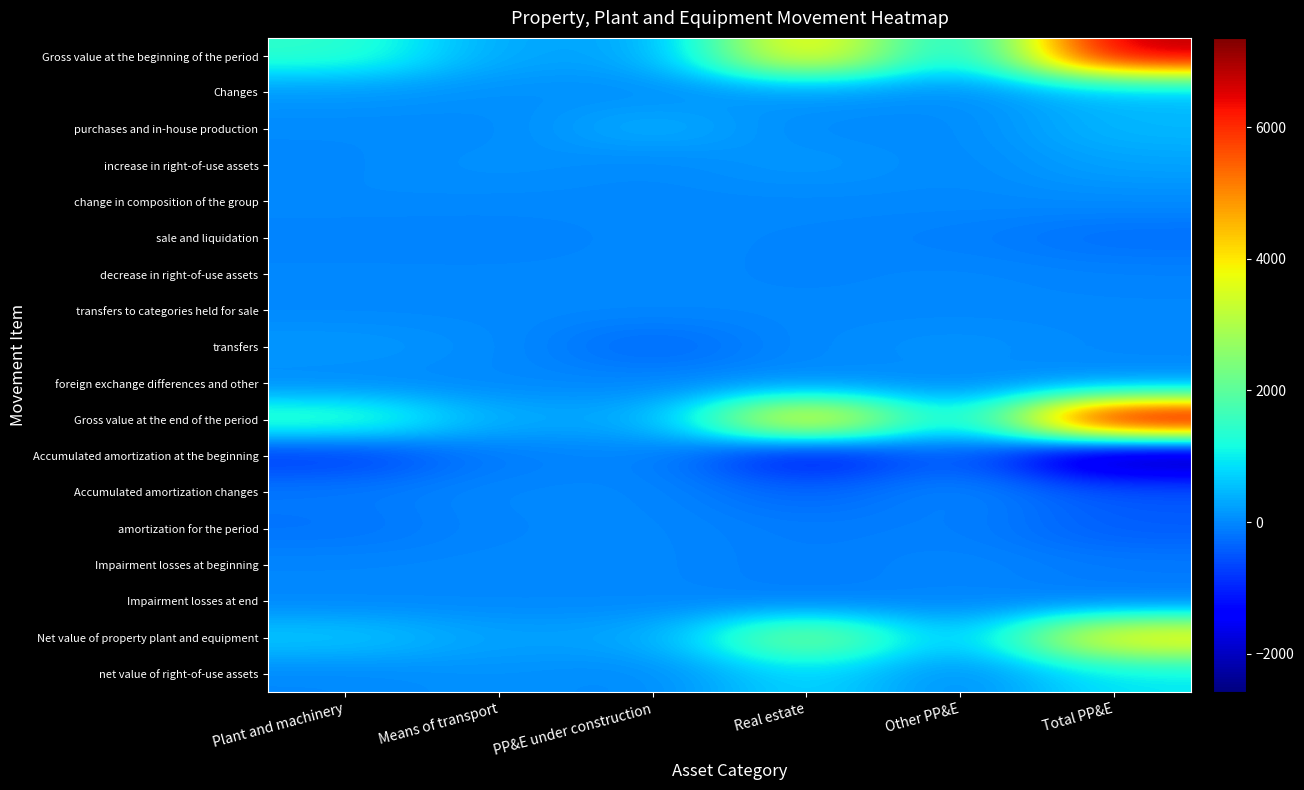

Between PP&E under construction and Plant and machinery, which is larger?

Plant and machinery